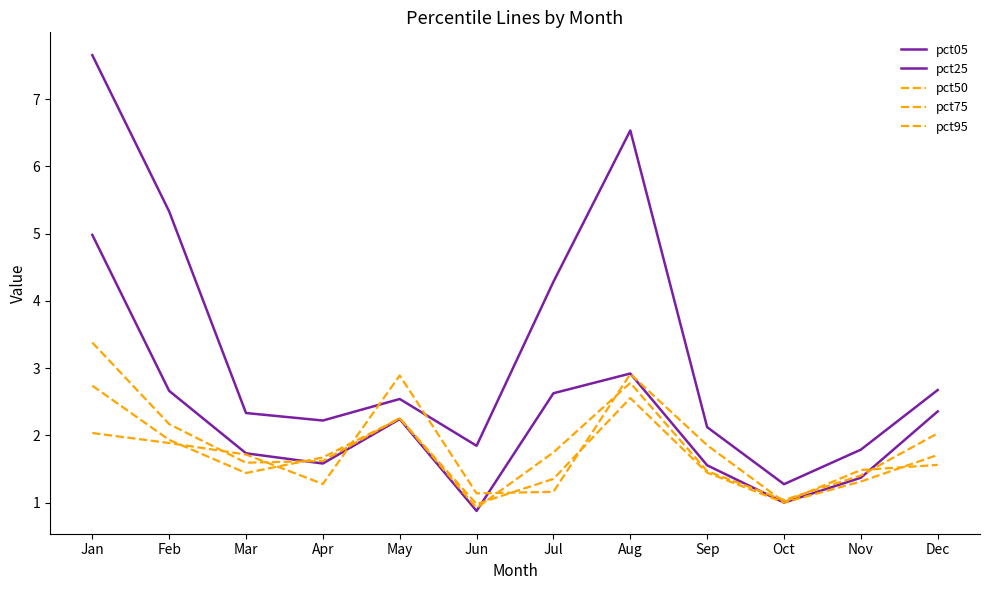

Reading left to right, transcribe all the data shown in this chart.

pct05: 7.7	5.3	2.3	2.2	2.5	1.8	4.3	6.5	2.1	1.3	1.8	2.7
pct25: 5.0	2.7	1.7	1.6	2.2	0.9	2.6	2.9	1.6	1.0	1.4	2.4
pct50: 3.4	2.2	1.6	1.6	2.3	0.9	1.7	2.8	1.5	1.0	1.4	2.0
pct75: 2.7	1.9	1.4	1.7	2.2	1.0	1.4	2.6	1.4	1.0	1.3	1.7
pct95: 2.0	1.9	1.7	1.3	2.9	1.1	1.2	2.9	1.9	1.0	1.5	1.6